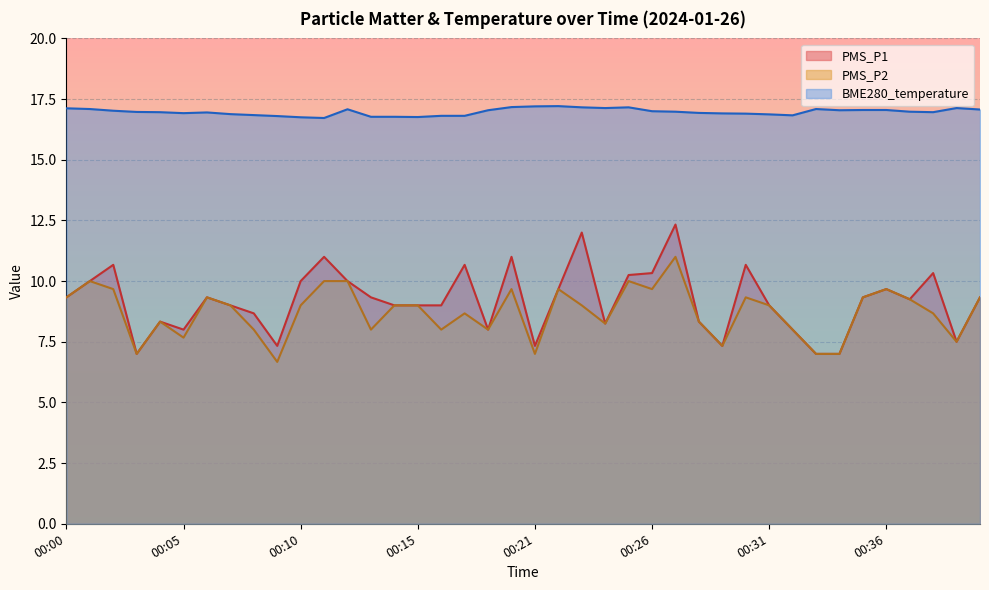

What is the difference between the maximum and minimum values in the PMS_P2 series?

4.3